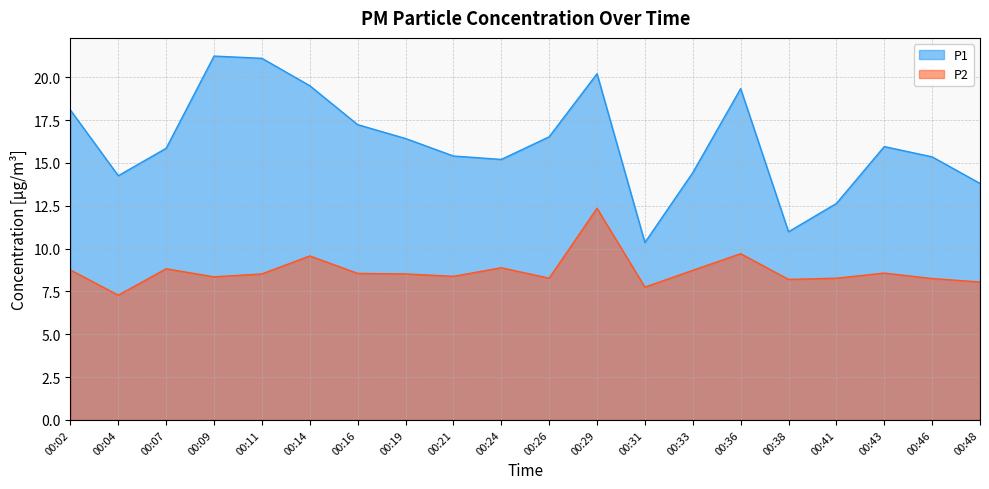

In P2, how many points are lower than both neighbors (excluding endpoints)?

6